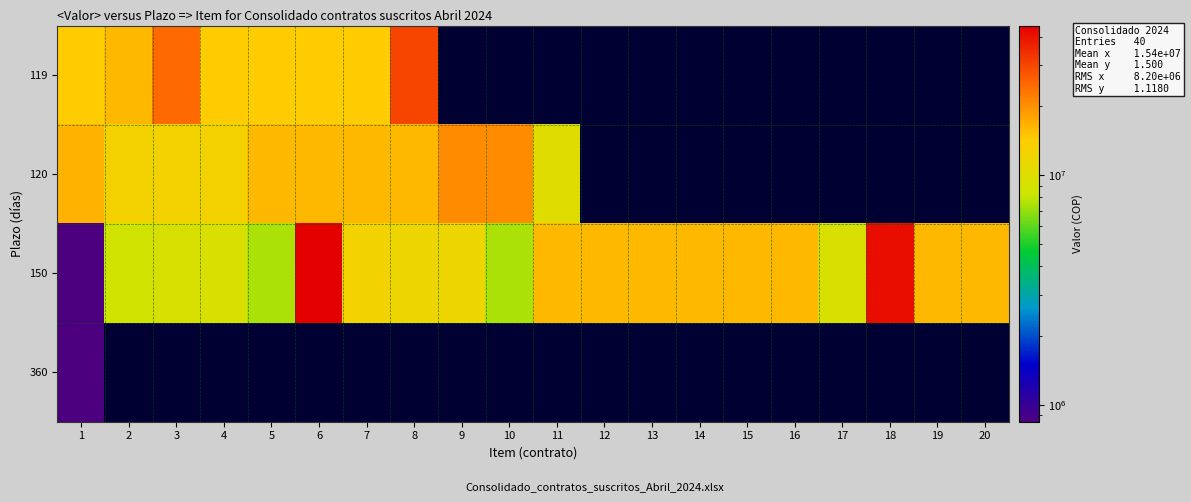

Which series has the widest spread of values?

150